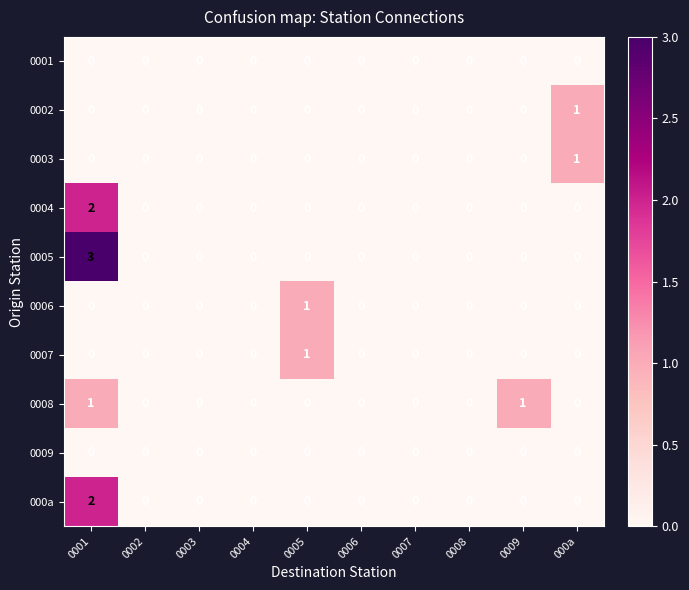

How many 0007 values are between 0 and 1?

10